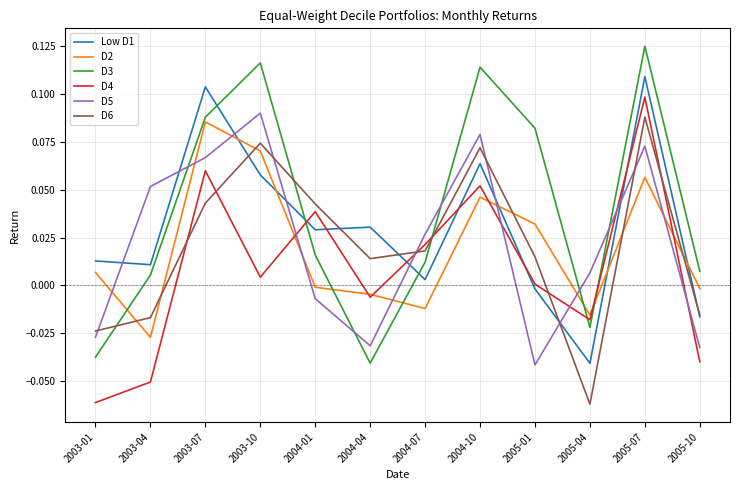

Which series has the widest spread of values?

D3